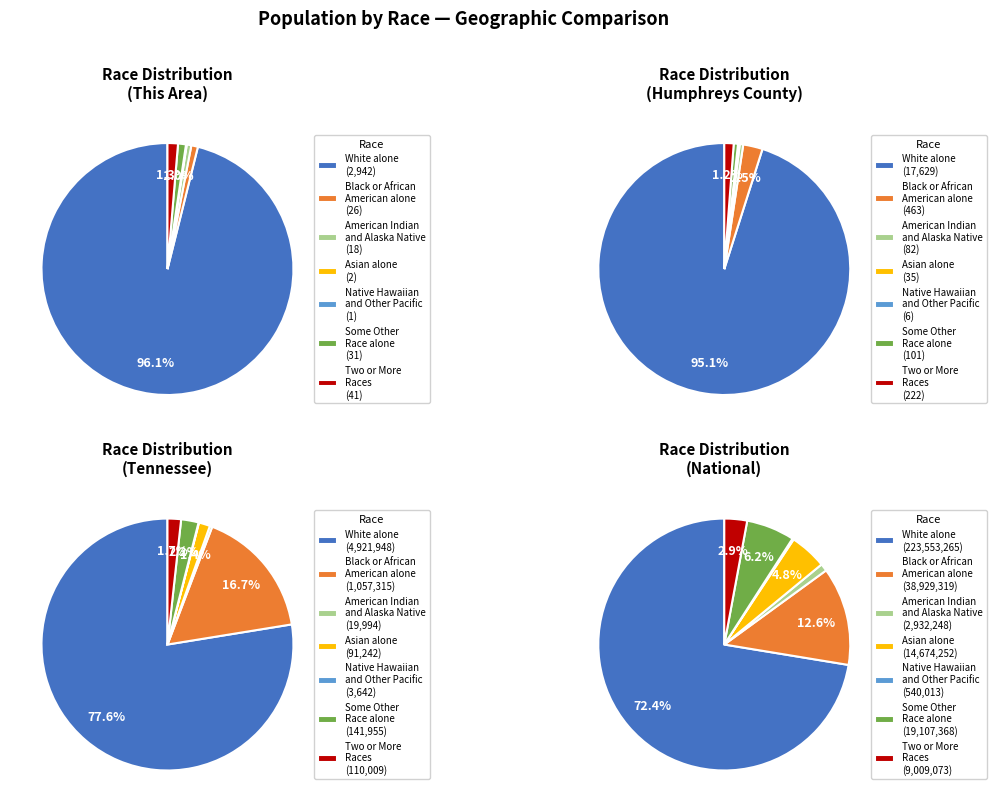

Does any single category account for the majority?

Yes